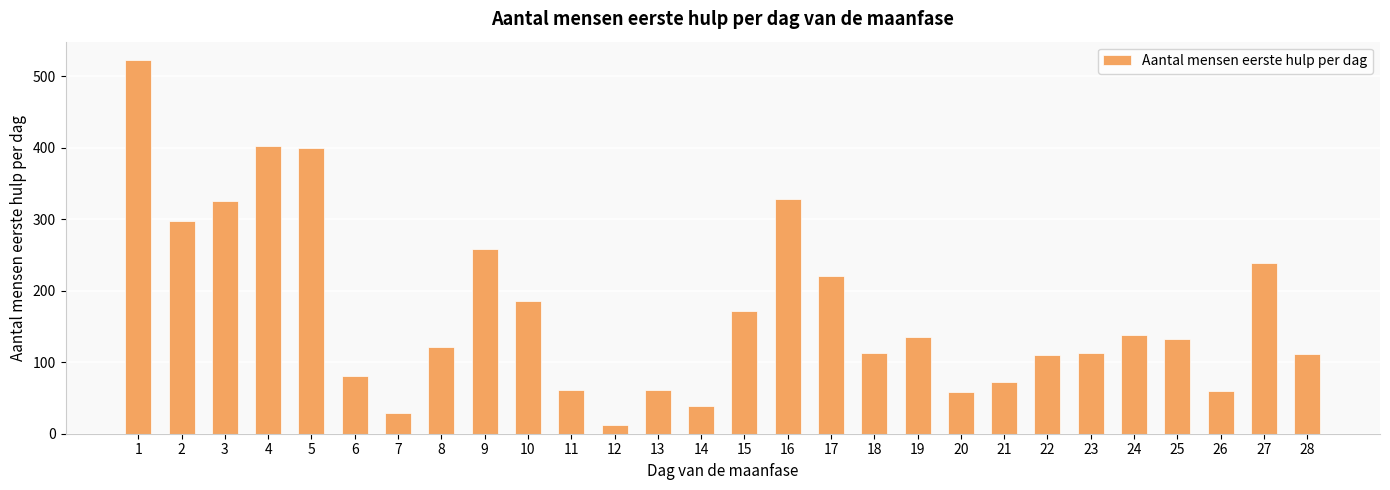

Are the bars grouped side by side (vs. stacked)?

No